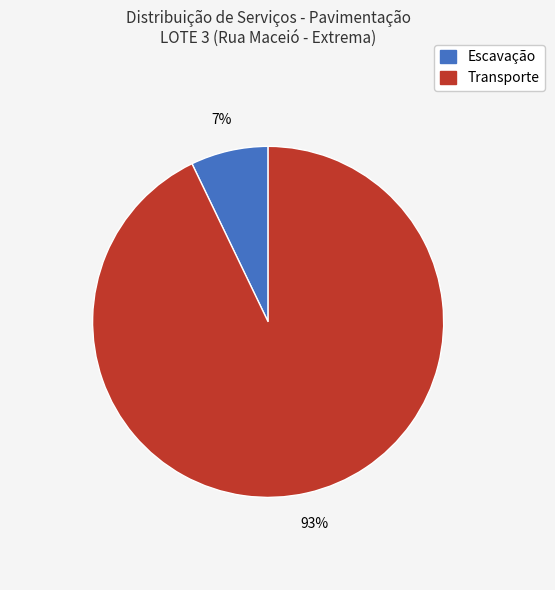

Does any single category account for the majority?

Yes